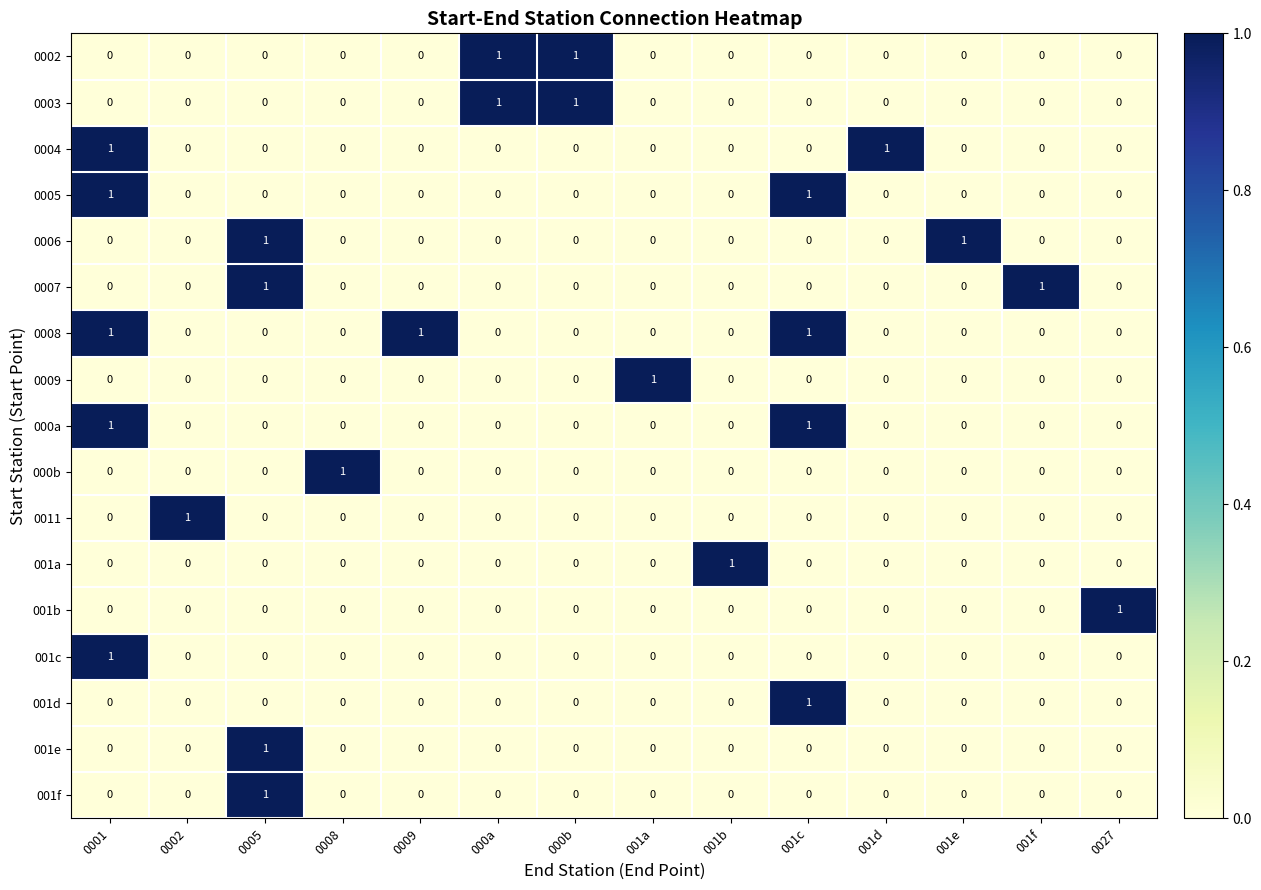

At how many categories does at least one series exceed 0?

14